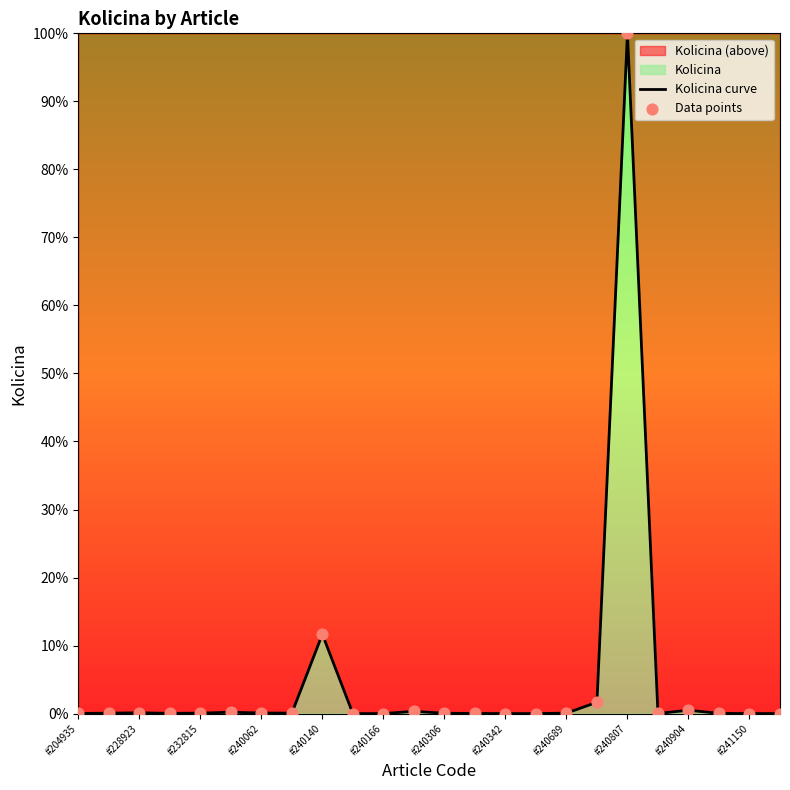

What is the difference between the maximum and minimum values?

100.0